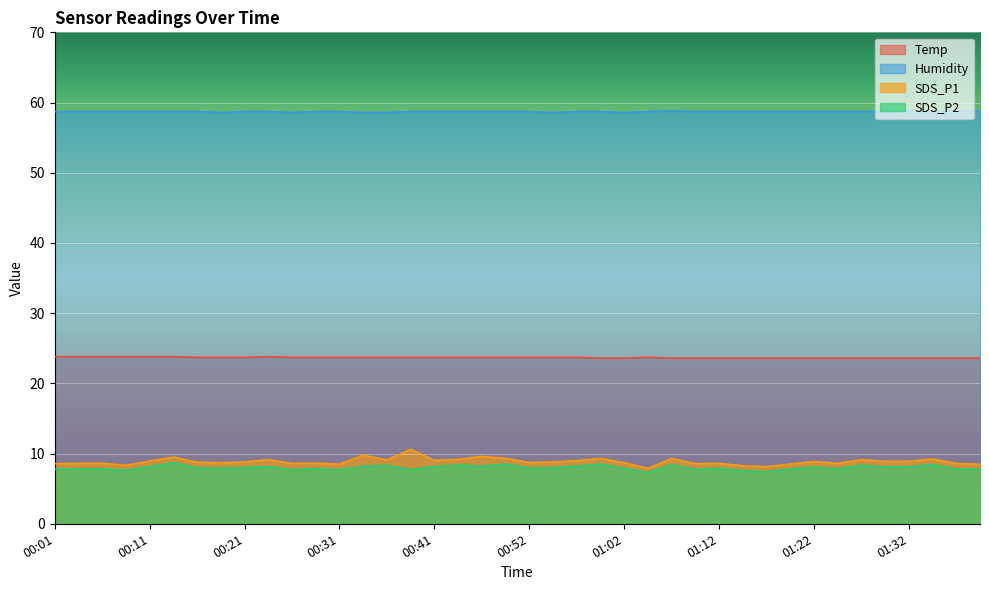

Reading left to right, list all the values displayed in this chart.

Temp: 00:01=23.8	00:03=23.8	00:06=23.8	00:08=23.8	00:11=23.8	00:13=23.8	00:16=23.7	00:18=23.7	00:21=23.7	00:23=23.8	00:26=23.7	00:28=23.7	00:31=23.7	00:34=23.7	00:36=23.7	00:39=23.7	00:41=23.7	00:44=23.7	00:46=23.7	00:49=23.7	00:52=23.7	00:54=23.7	00:57=23.7	00:59=23.6	01:02=23.6	01:04=23.7	01:07=23.6	01:09=23.6	01:12=23.6	01:14=23.6	01:17=23.6	01:19=23.6	01:22=23.6	01:24=23.6	01:27=23.6	01:29=23.6	01:32=23.6	01:34=23.6	01:37=23.6	01:39=23.6
Humidity: 00:01=58.7	00:03=58.7	00:06=58.7	00:08=58.7	00:11=58.7	00:13=58.7	00:16=58.7	00:18=58.6	00:21=58.7	00:23=58.7	00:26=58.6	00:28=58.7	00:31=58.7	00:34=58.6	00:36=58.6	00:39=58.7	00:41=58.7	00:44=58.7	00:46=58.7	00:49=58.7	00:52=58.7	00:54=58.6	00:57=58.7	00:59=58.7	01:02=58.6	01:04=58.7	01:07=58.8	01:09=58.7	01:12=58.7	01:14=58.7	01:17=58.7	01:19=58.7	01:22=58.7	01:24=58.7	01:27=58.7	01:29=58.7	01:32=58.8	01:34=58.7	01:37=58.8	01:39=58.8
SDS_P1: 00:01=8.6	00:03=8.6	00:06=8.6	00:08=8.3	00:11=8.9	00:13=9.5	00:16=8.8	00:18=8.7	00:21=8.8	00:23=9.1	00:26=8.6	00:28=8.6	00:31=8.5	00:34=9.8	00:36=9.1	00:39=10.6	00:41=9.0	00:44=9.2	00:46=9.6	00:49=9.3	00:52=8.7	00:54=8.8	00:57=9.0	00:59=9.3	01:02=8.7	01:04=7.9	01:07=9.3	01:09=8.6	01:12=8.6	01:14=8.3	01:17=8.1	01:19=8.5	01:22=8.9	01:24=8.6	01:27=9.1	01:29=8.9	01:32=8.9	01:34=9.2	01:37=8.6	01:39=8.5
SDS_P2: 00:01=7.8	00:03=7.8	00:06=7.8	00:08=7.6	00:11=8.1	00:13=8.7	00:16=8.0	00:18=7.9	00:21=8.0	00:23=8.1	00:26=7.7	00:28=7.8	00:31=7.7	00:34=8.2	00:36=8.3	00:39=7.7	00:41=8.1	00:44=8.4	00:46=8.2	00:49=8.5	00:52=7.9	00:54=8.0	00:57=8.2	00:59=8.5	01:02=7.9	01:04=7.3	01:07=8.4	01:09=7.8	01:12=7.9	01:14=7.6	01:17=7.4	01:19=7.8	01:22=8.1	01:24=7.8	01:27=8.3	01:29=8.1	01:32=8.1	01:34=8.4	01:37=7.8	01:39=7.8